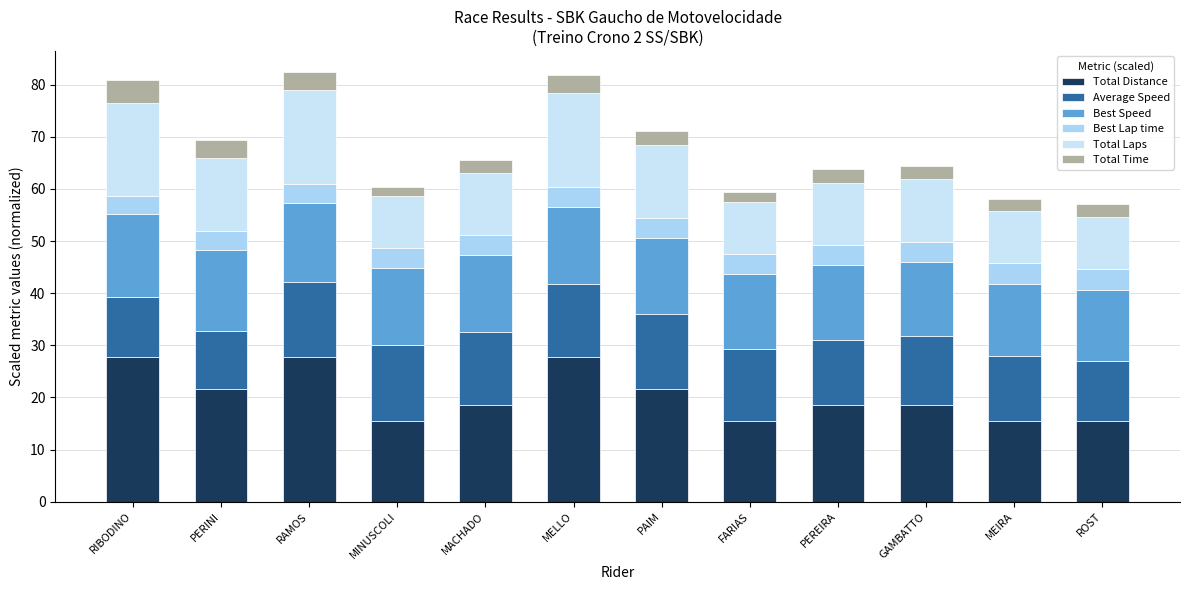

Are the bars grouped side by side (vs. stacked)?

No